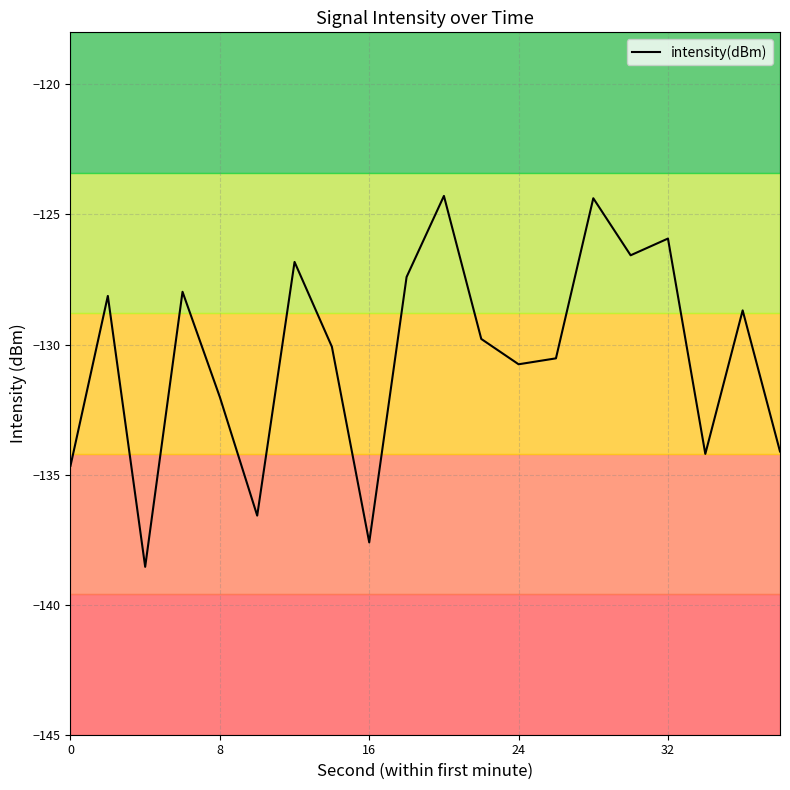

How many lines are shown in the chart?

1